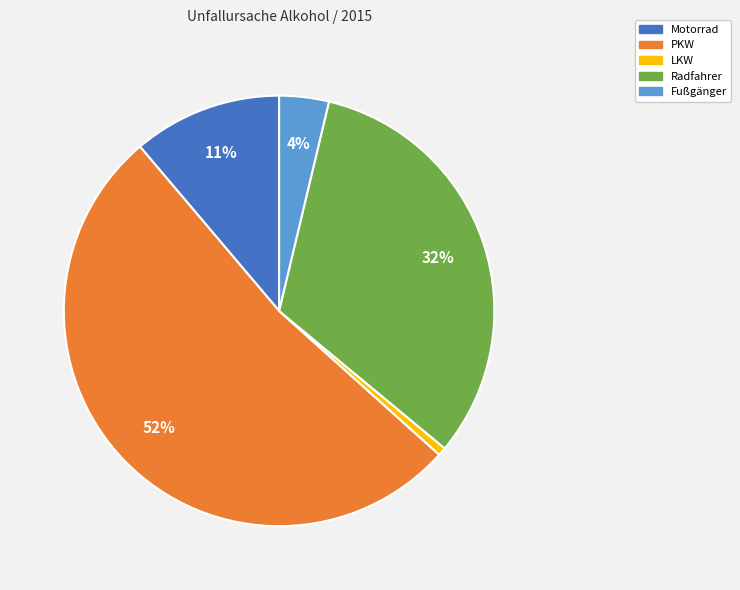

Which has a higher value, LKW or Motorrad?

Motorrad